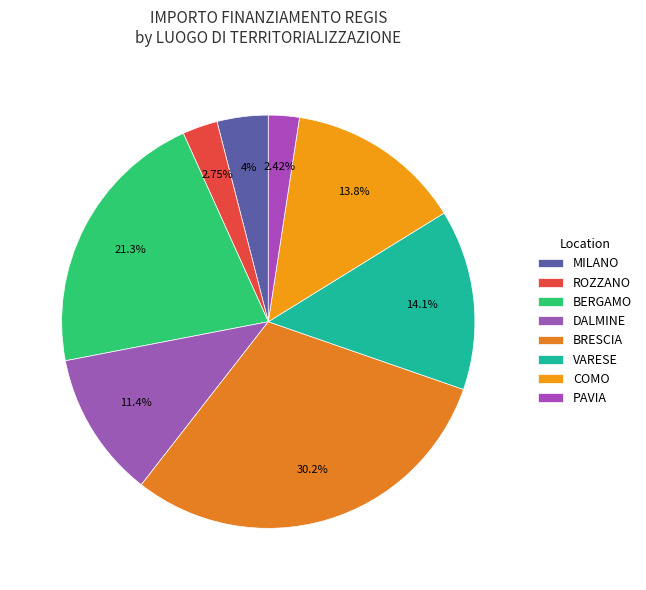

What is the largest slice in the pie chart?

BRESCIA